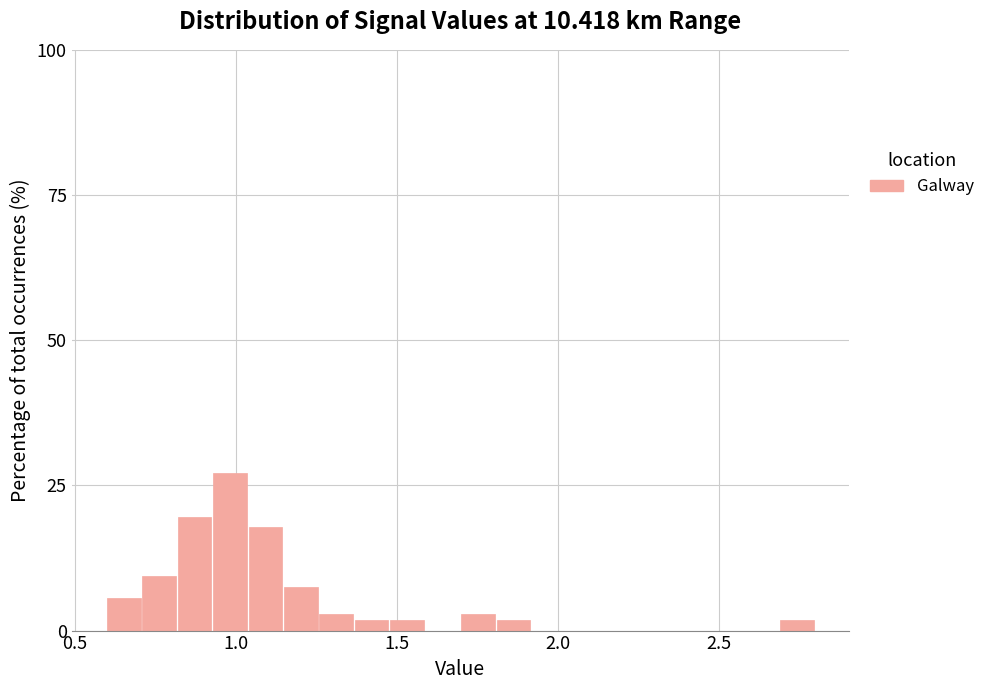

Around what value on the x-axis is the tallest bar? Give the approximate position of its centre, as read against the axis.

1.00